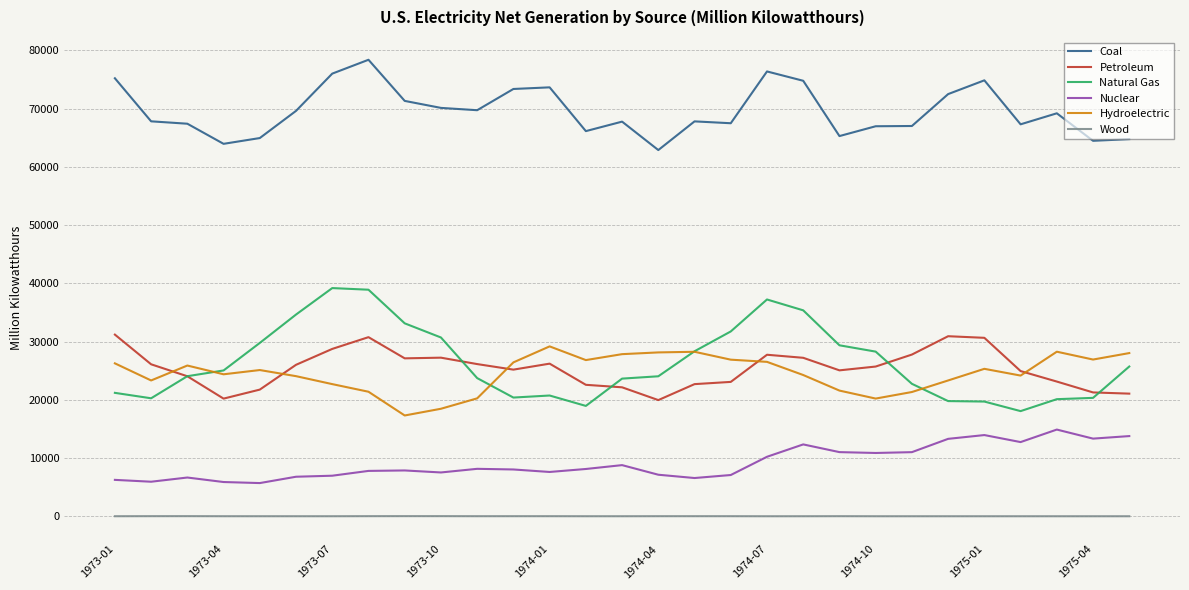

Which series has the largest total across all categories?

Coal